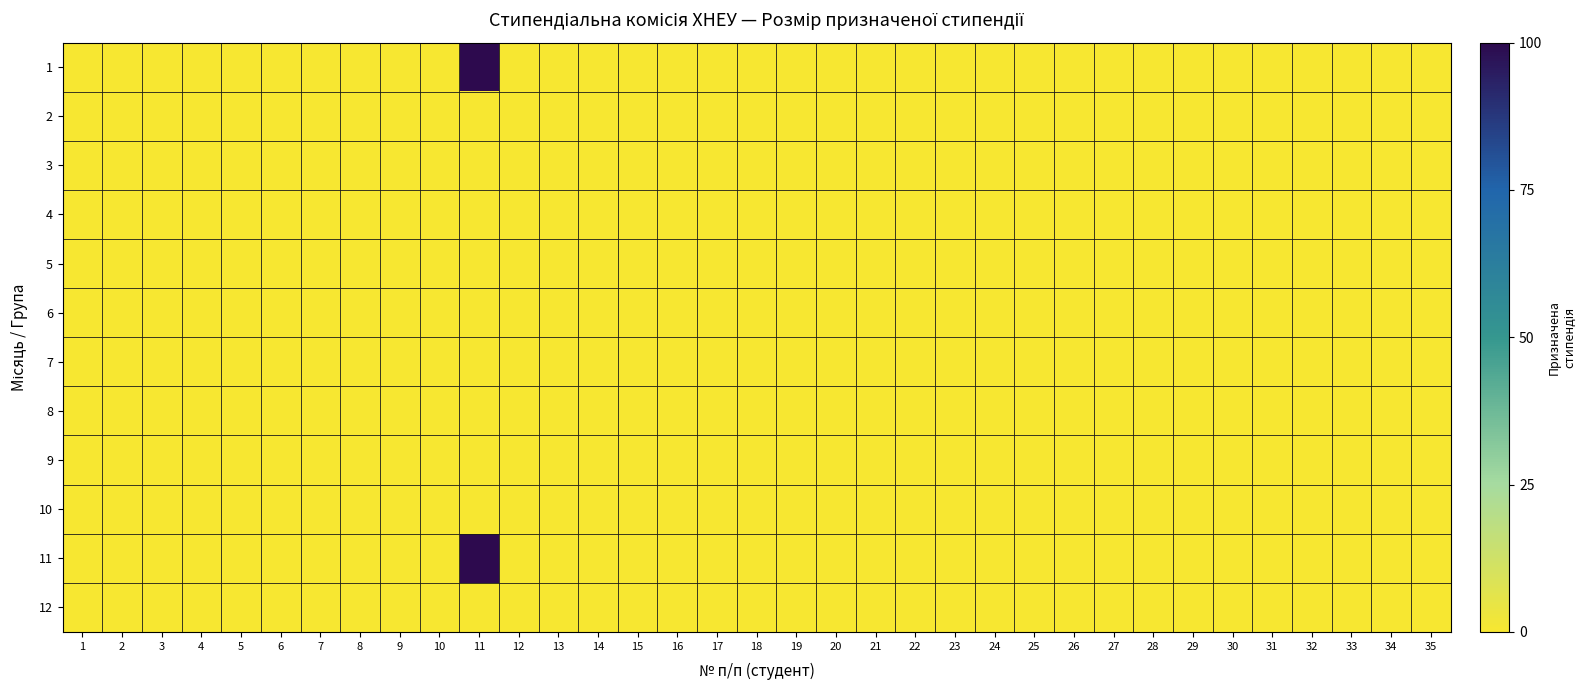

Which series has the widest spread of values?

1